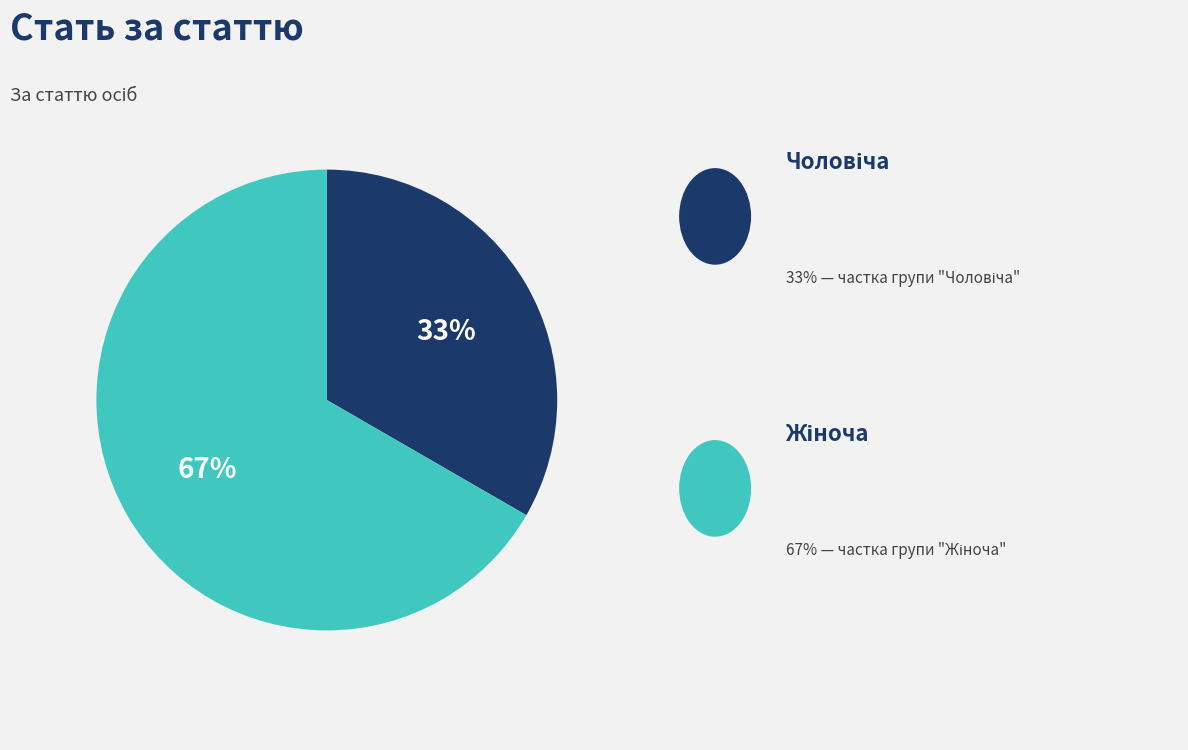

To the nearest percent, what is the average slice percentage?

50%